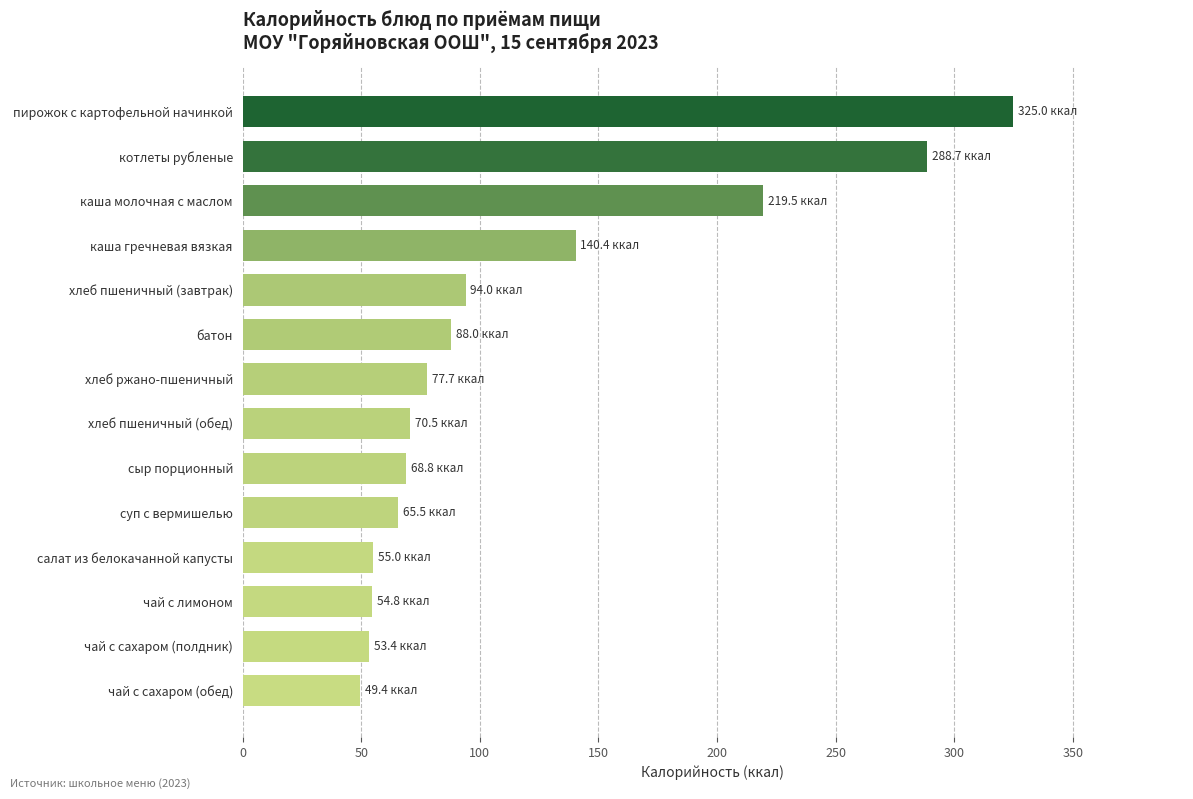

What is the smallest value displayed?

49.4